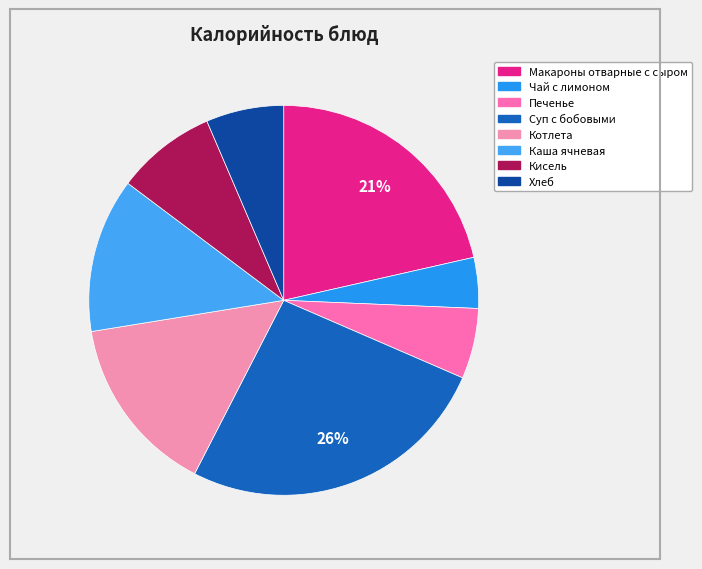

What is the largest slice in the pie chart?

Суп с бобовыми